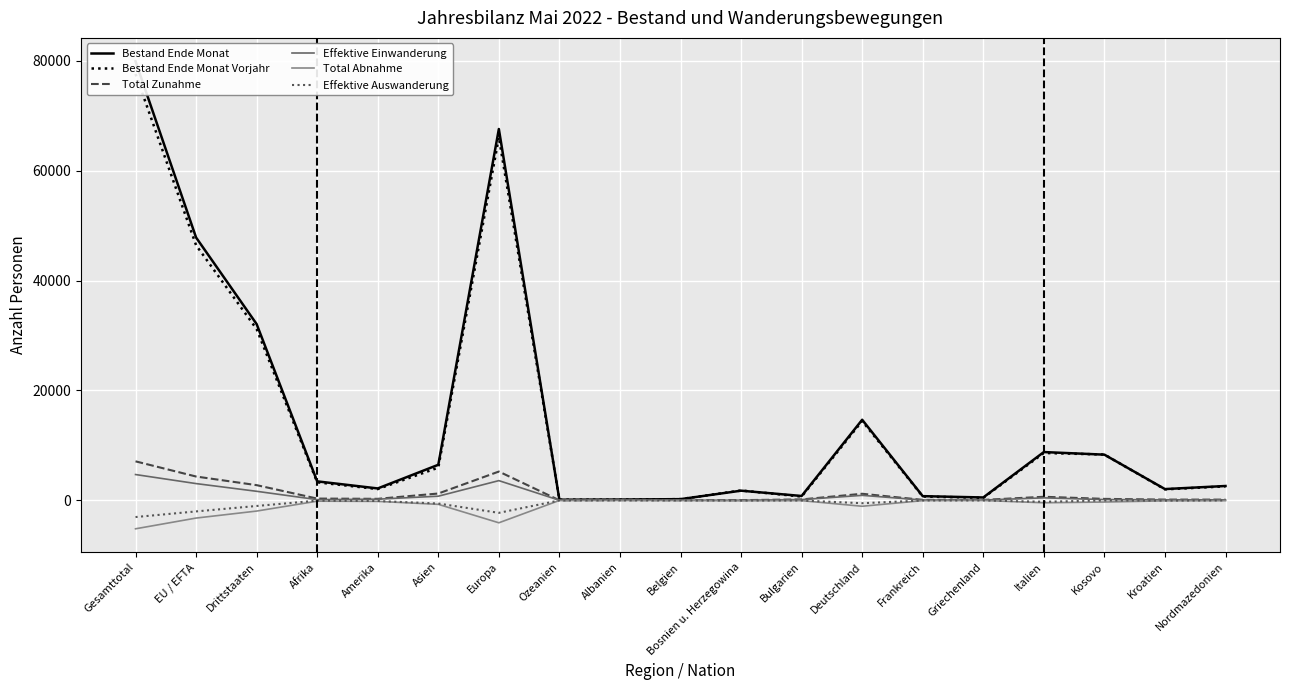

What is the average value of the Total Abnahme series?

-935